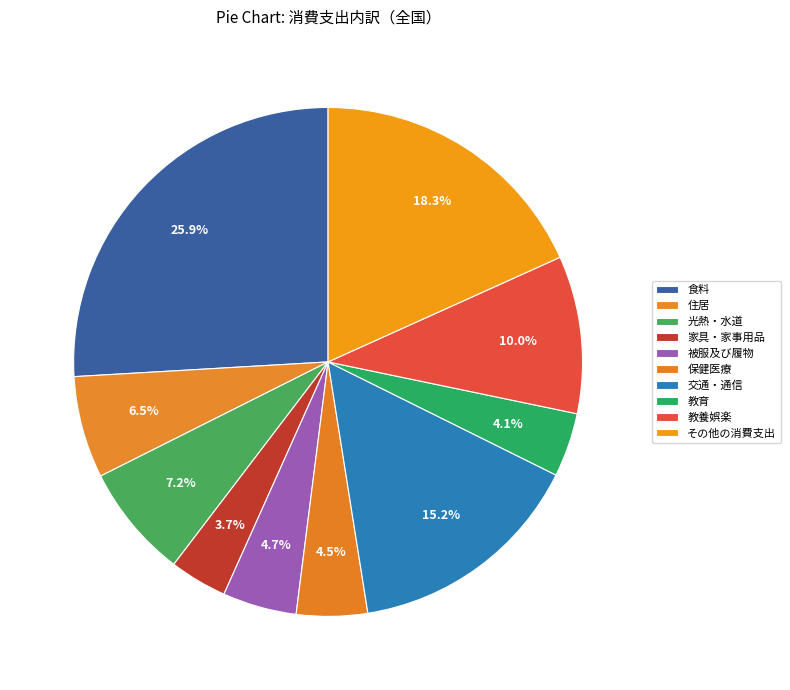

Combined, what portion of the pie is 家具・家事用品 and 交通・通信?

18.8%